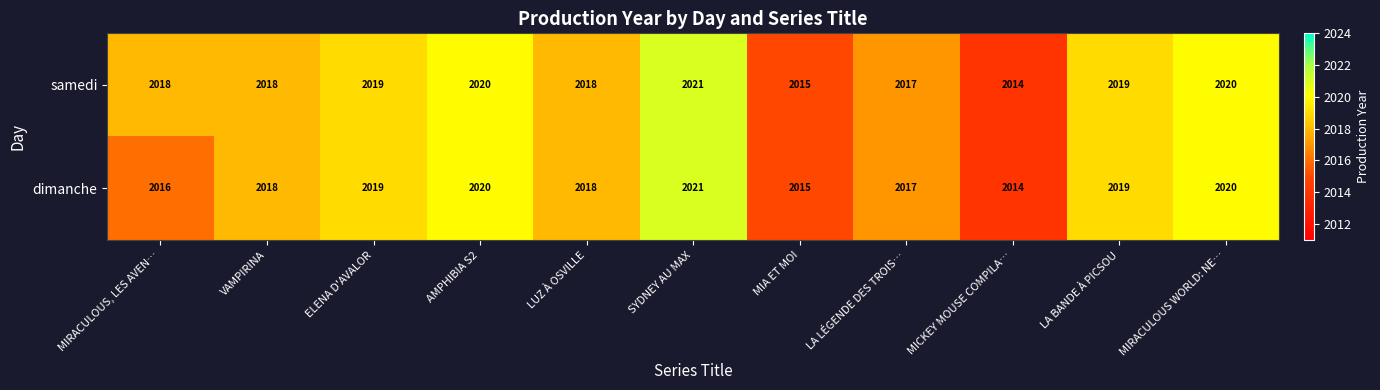

Is the value of samedi at MIRACULOUS, LES AVEN… greater than the value of dimanche at LA LÉGENDE DES TROIS…?

Yes